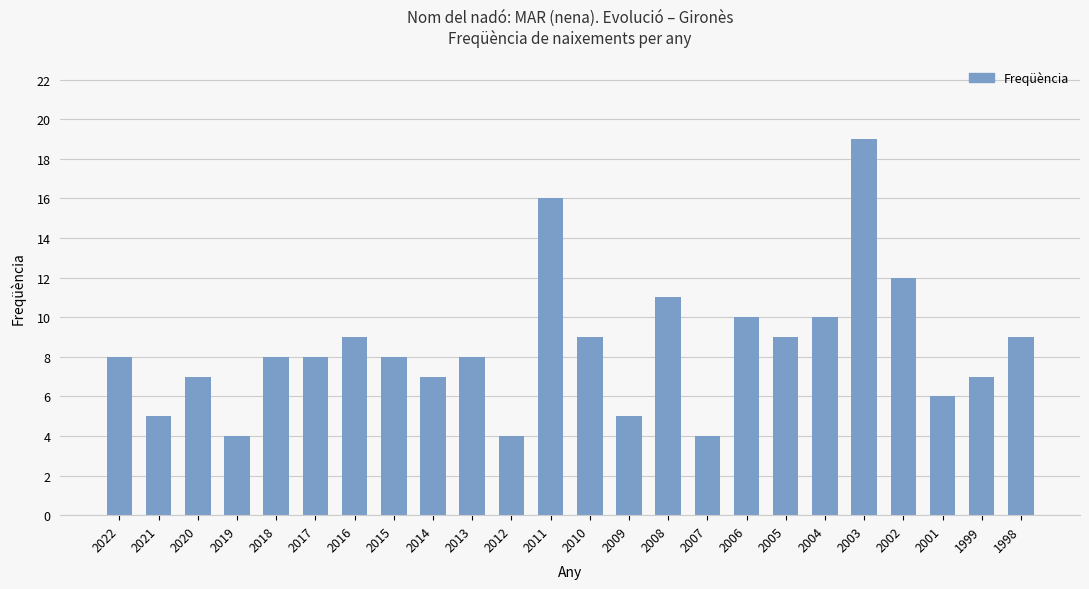

The chart shows a value of 11 at 2008. True or false?

True